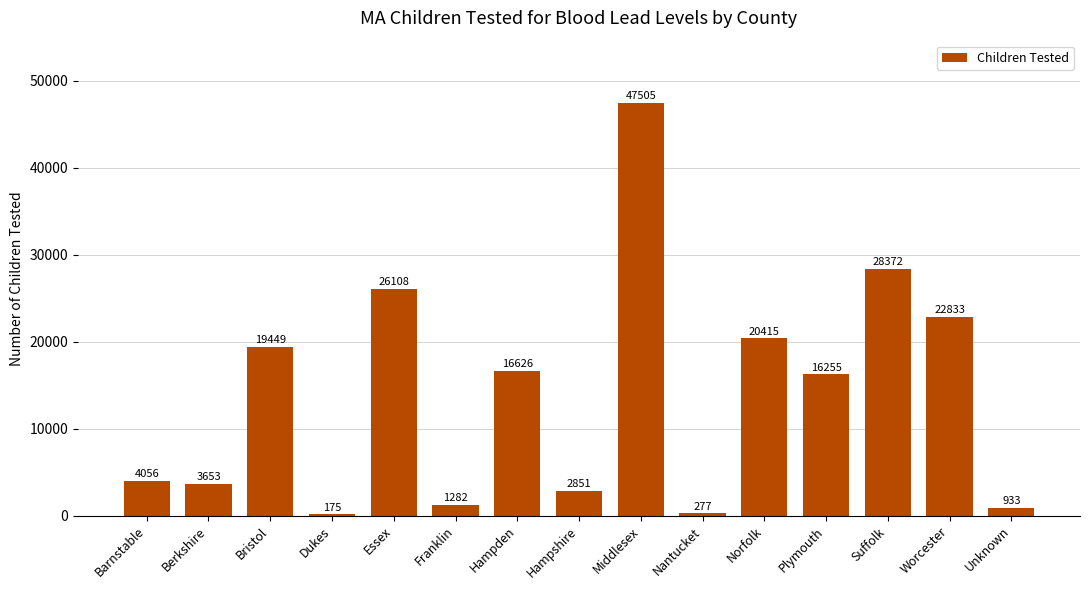

What is the minimum value shown in the chart?

175